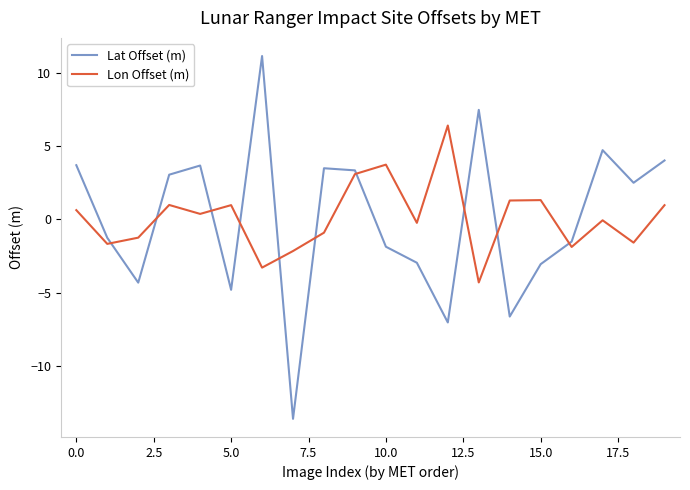

How many lines are shown in the chart?

2